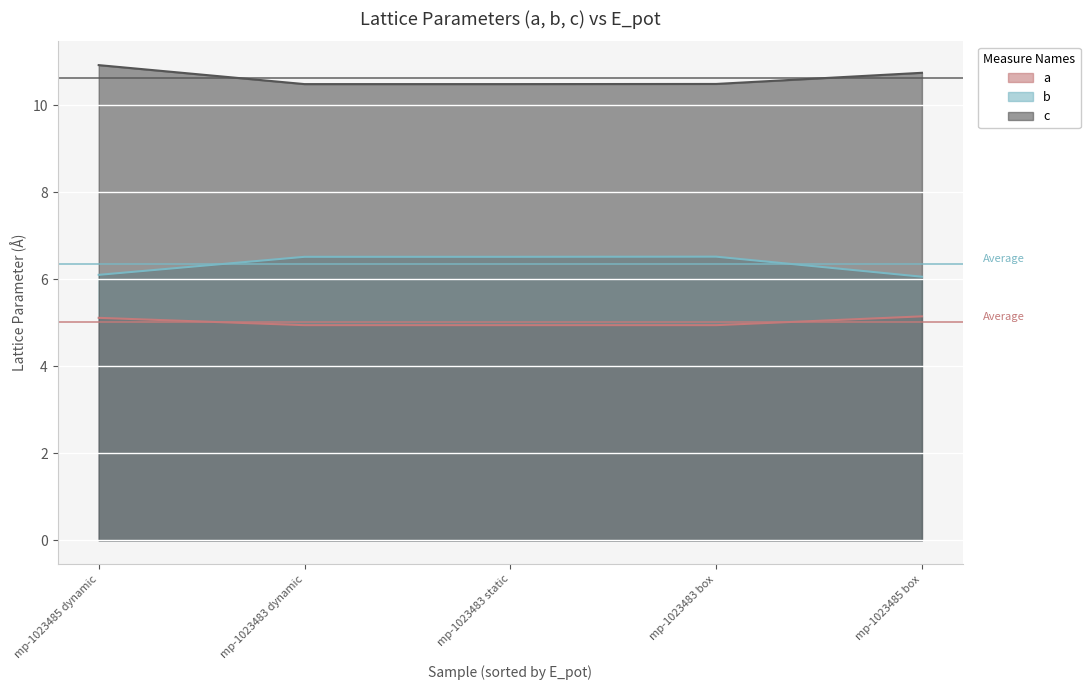

At which category is the sum across all series the highest?

mp-1023485 dynamic